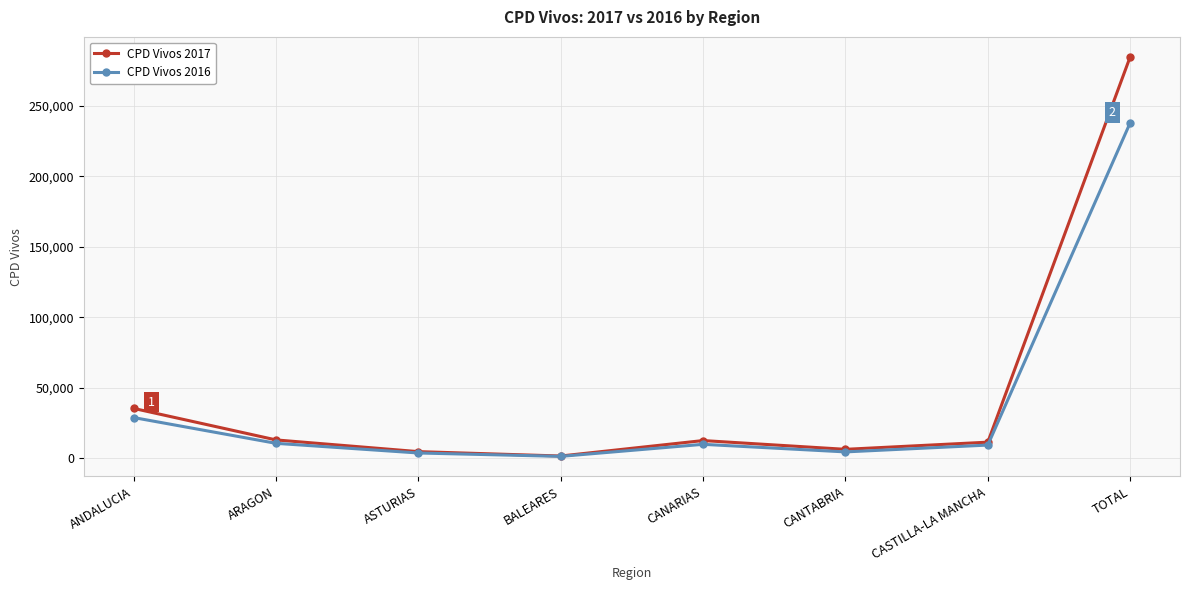

How many data points does each series have?

8